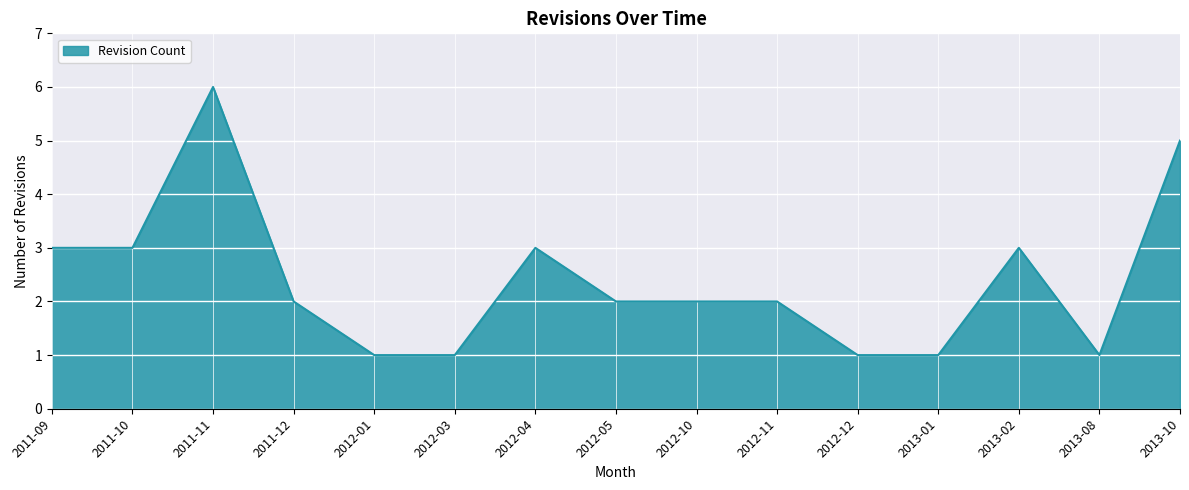

How many lines are shown in the chart?

1